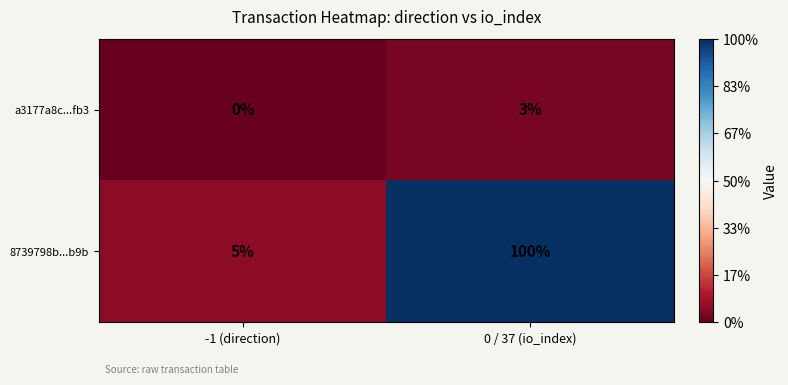

True or false: 8739798b...b9b has a value of 5 at -1 (direction).

True